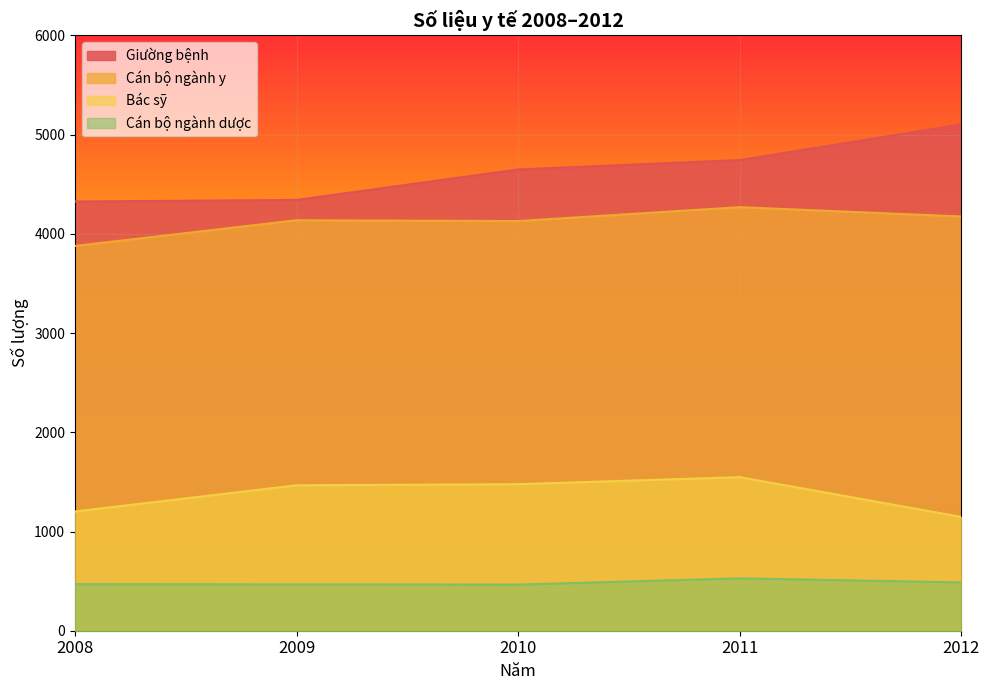

True or false: Bác sỹ has a value of 1548 at 2011.

True